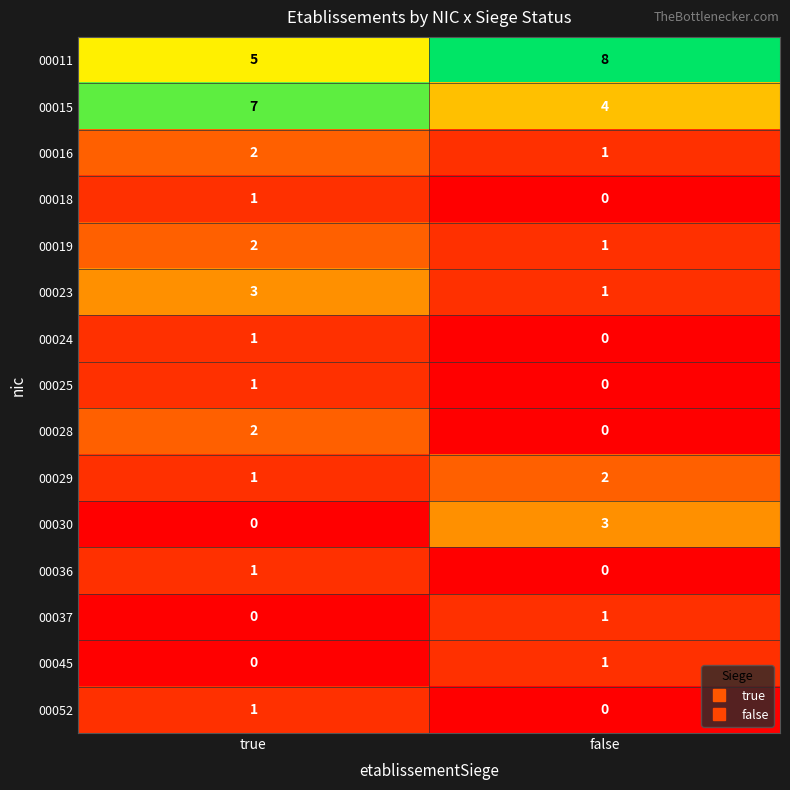

How many distinct data groups are displayed?

15